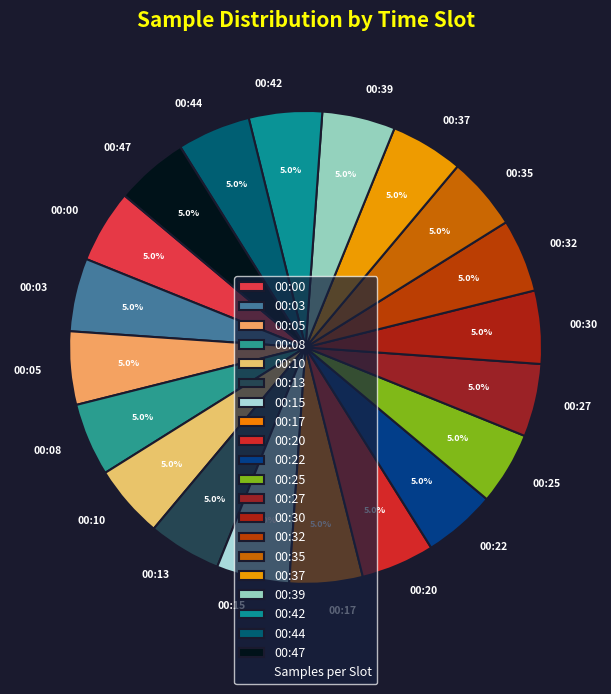

Combined, do 00:44 and 00:13 account for over 50%?

No